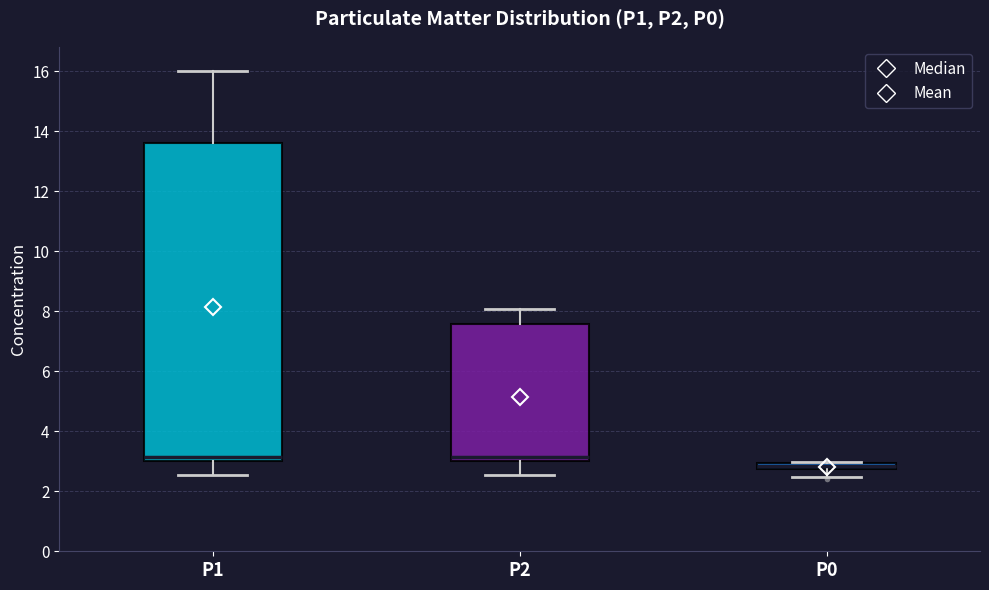

Which box is the tallest, from its lower edge to its upper edge?

P1